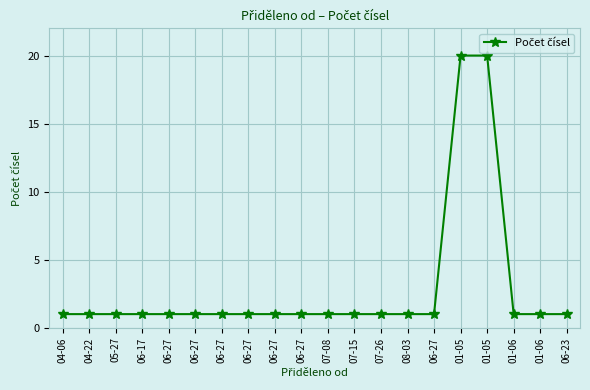

How many distinct data groups are displayed?

1